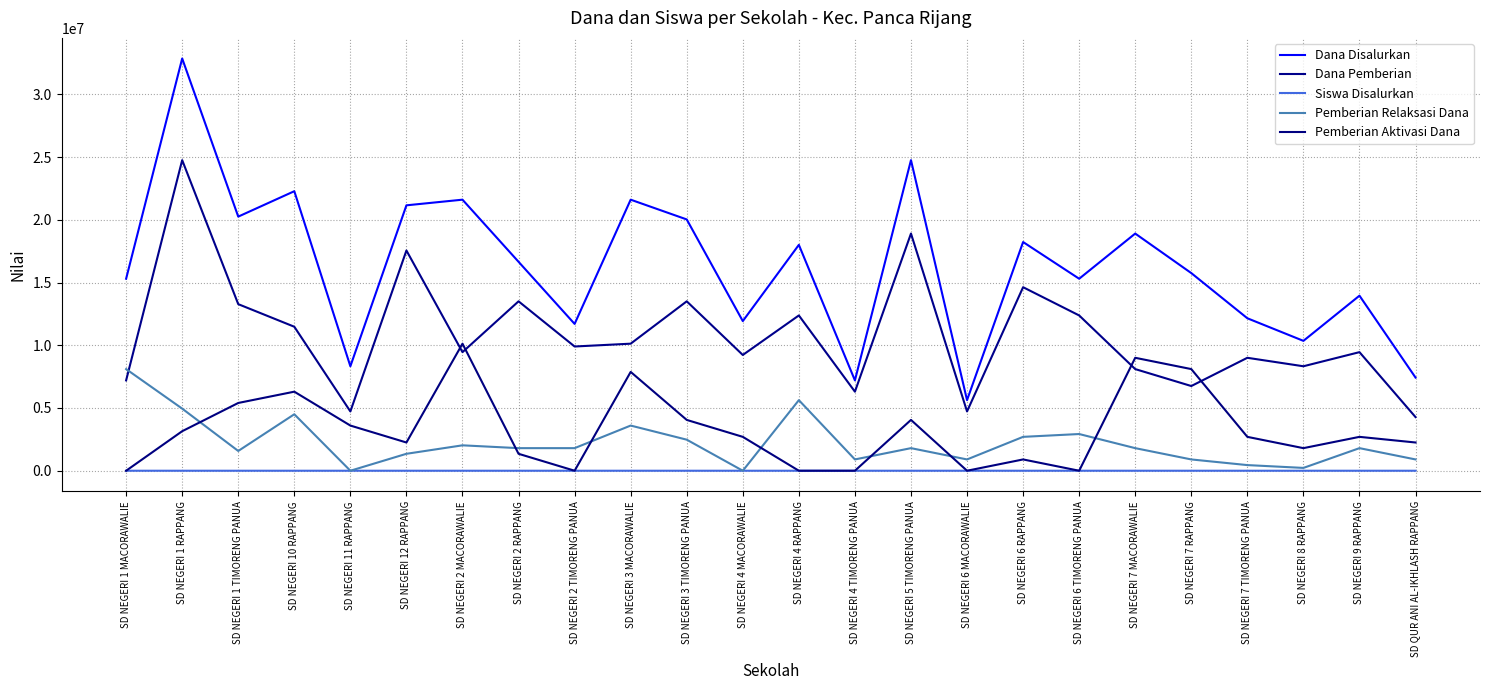

How many categories are shown in the chart?

24